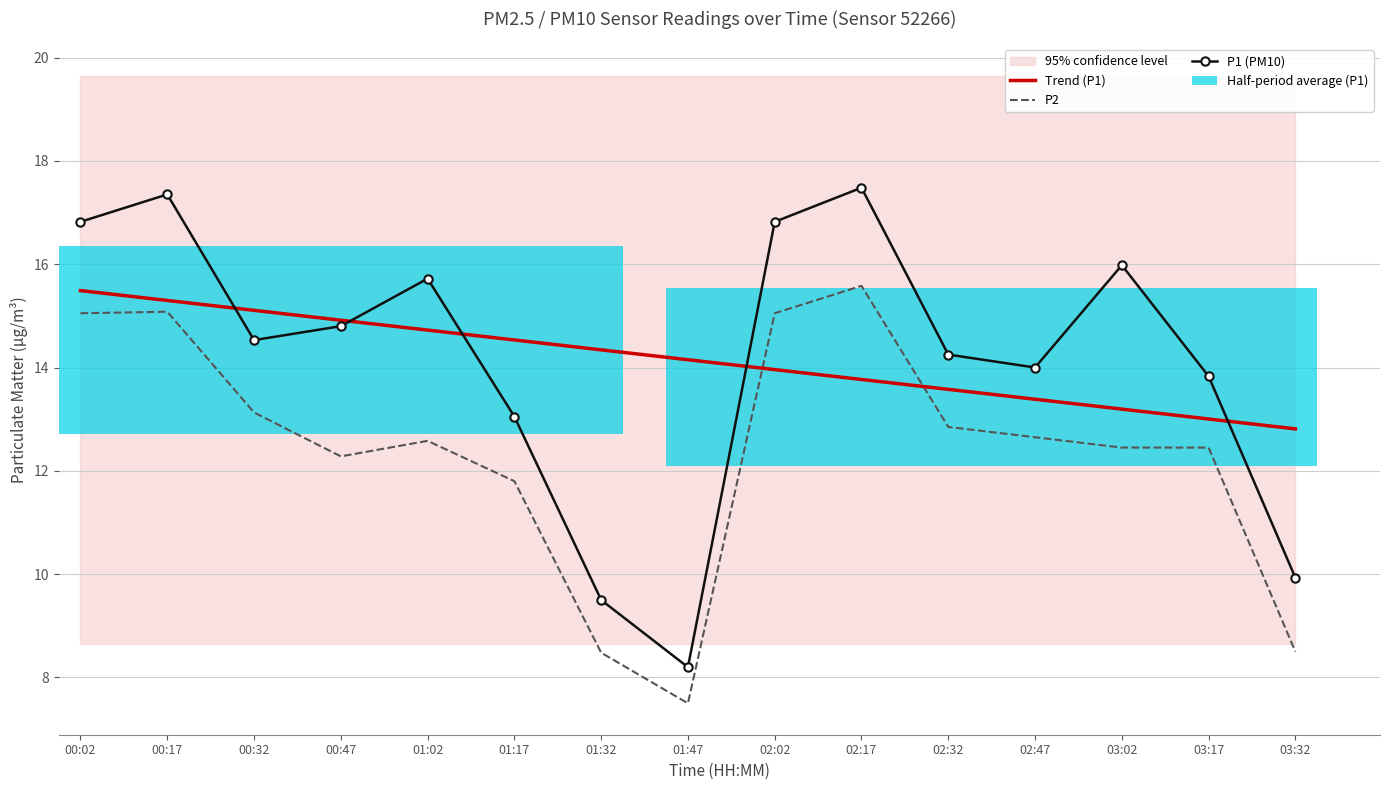

What is the smallest value displayed?

7.5